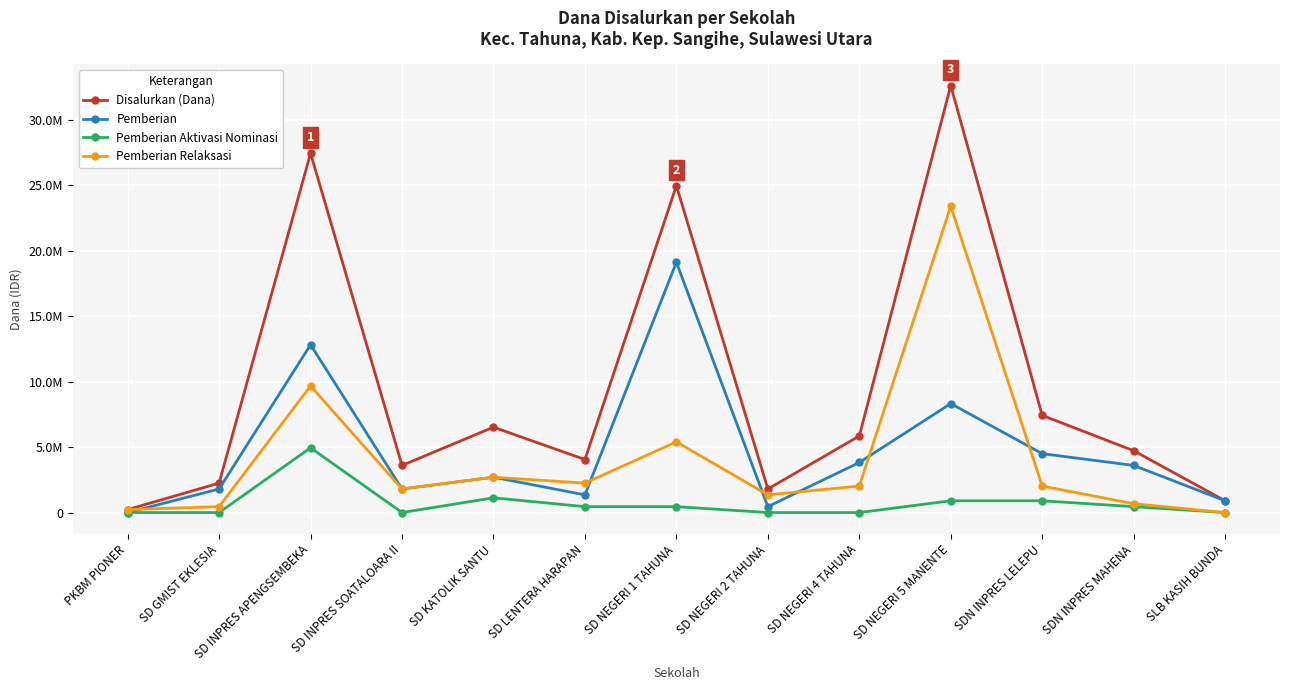

What is the label of the 1st point from the left?

PKBM PIONER